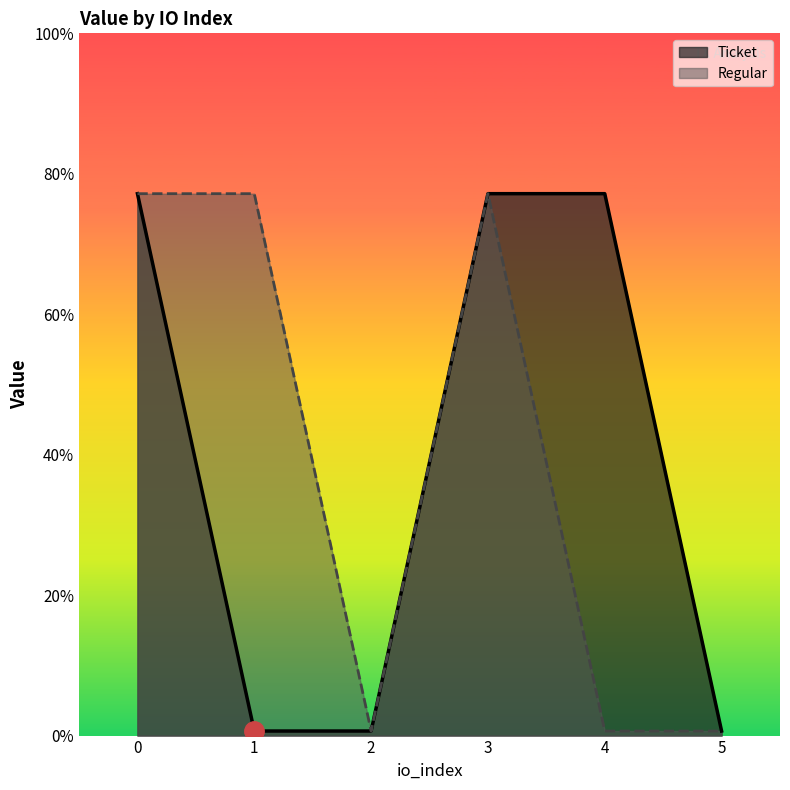

Reading left to right, extract all data points from this chart.

Ticket: 3.9	0.0	0.0	3.9	3.9	0.0
Regular: 3.9	3.9	0.0	3.9	0.0	0.0